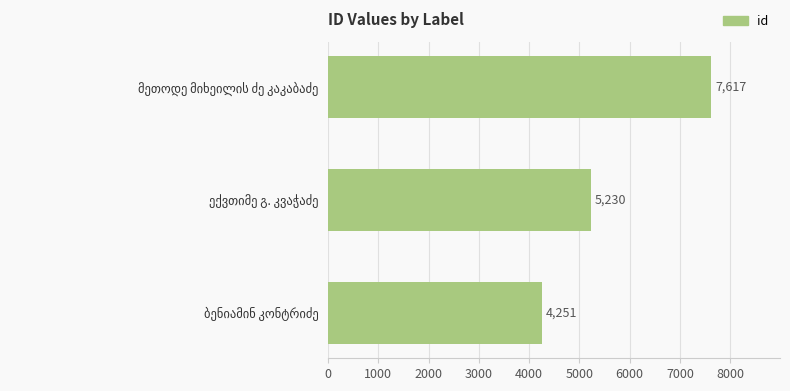

Count the number of categories in the chart.

3